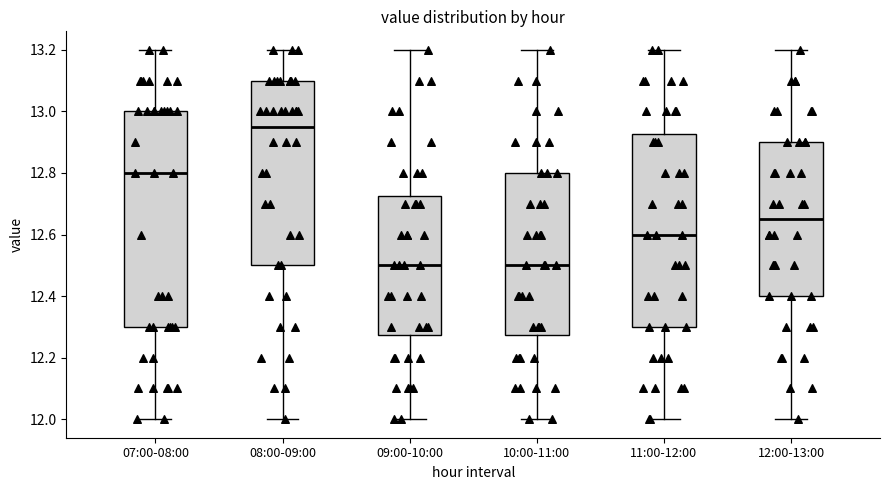

Which box's median line is the highest?

08:00-09:00